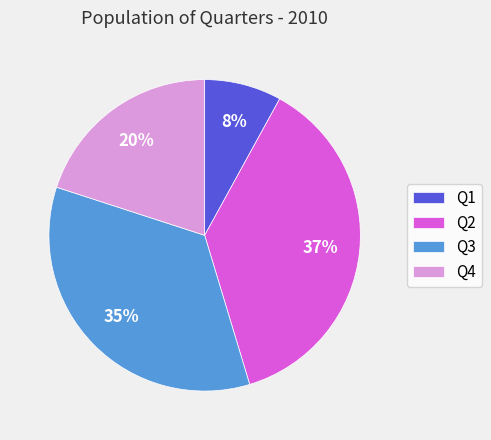

Count the number of slices in the pie.

4